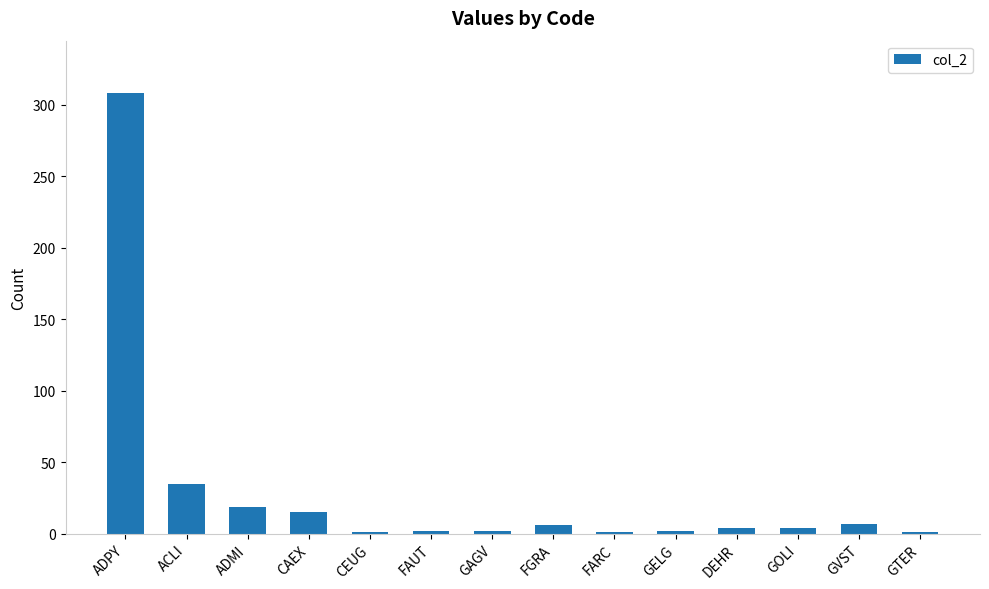

What is the approximate value at GVST?

7